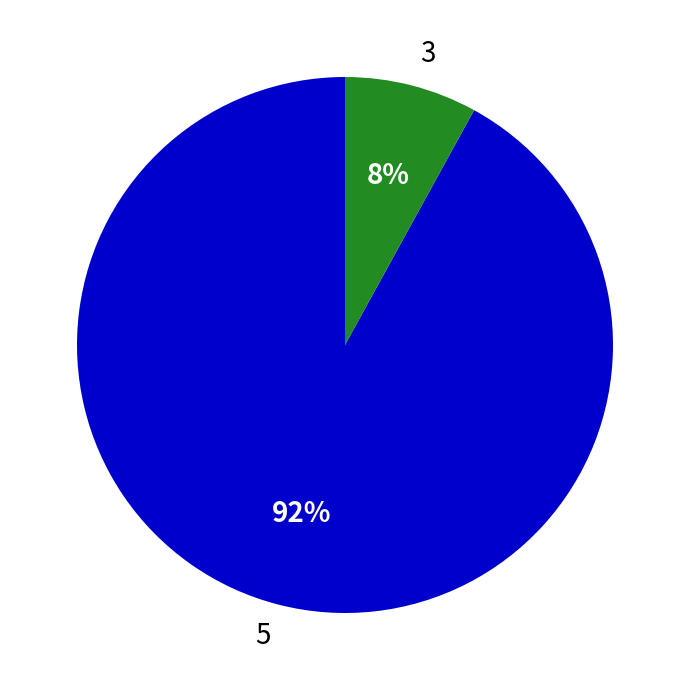

What percentage is the 3 slice, to the nearest percent?

8%